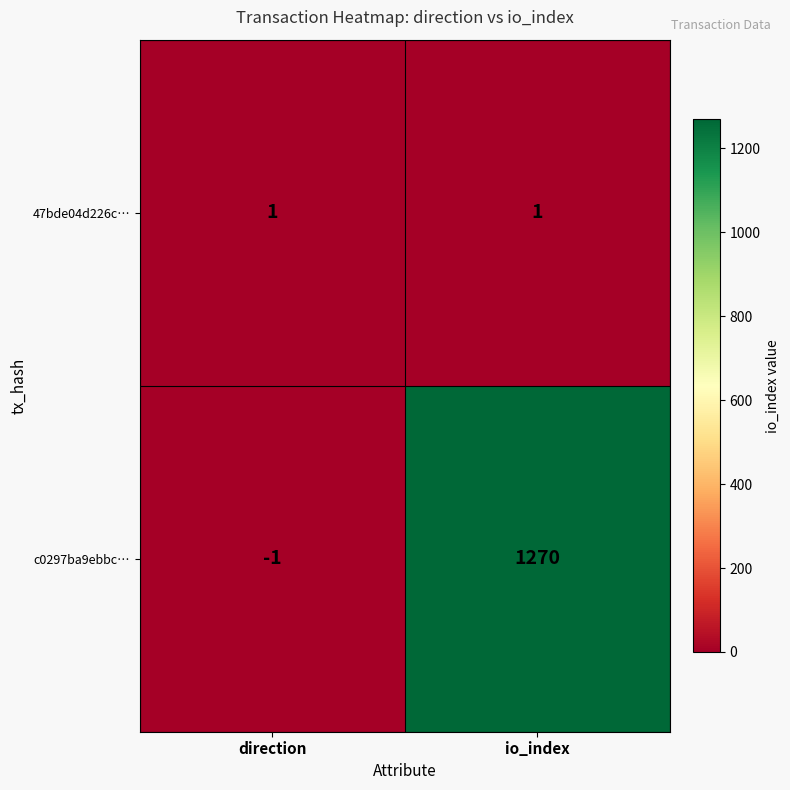

Reading left to right, transcribe all the data shown in this chart.

47bde04d226c…: 1	1
c0297ba9ebbc…: -1	1270